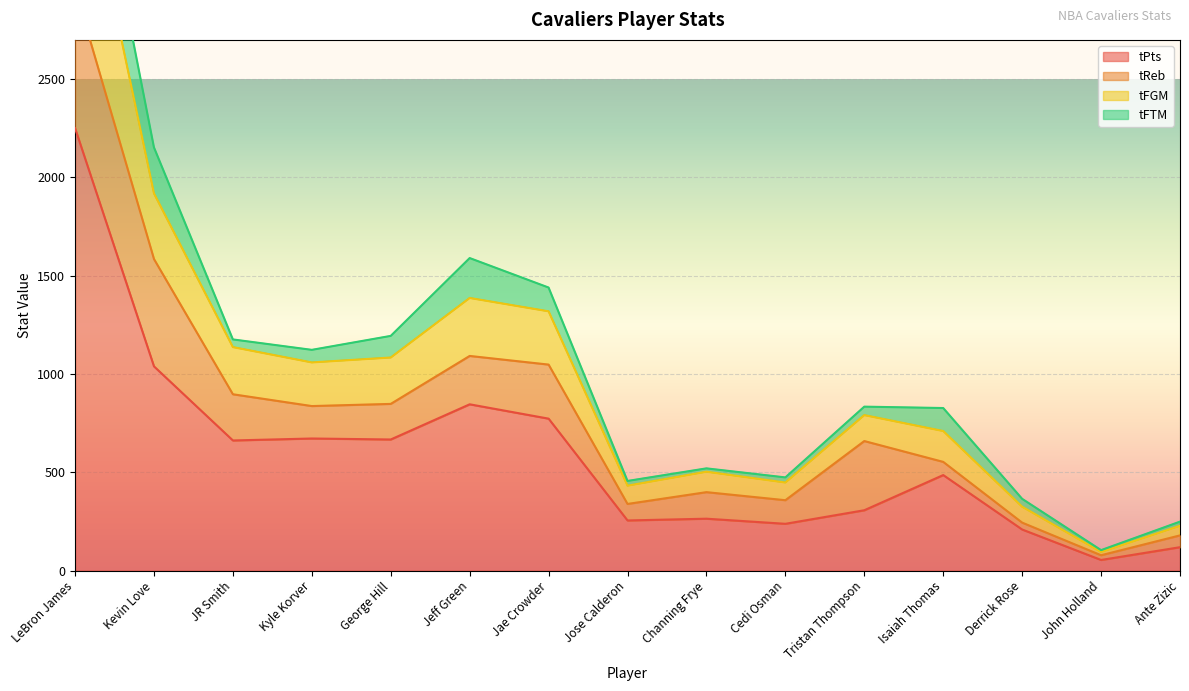

Which category has the lowest value across all series?

John Holland